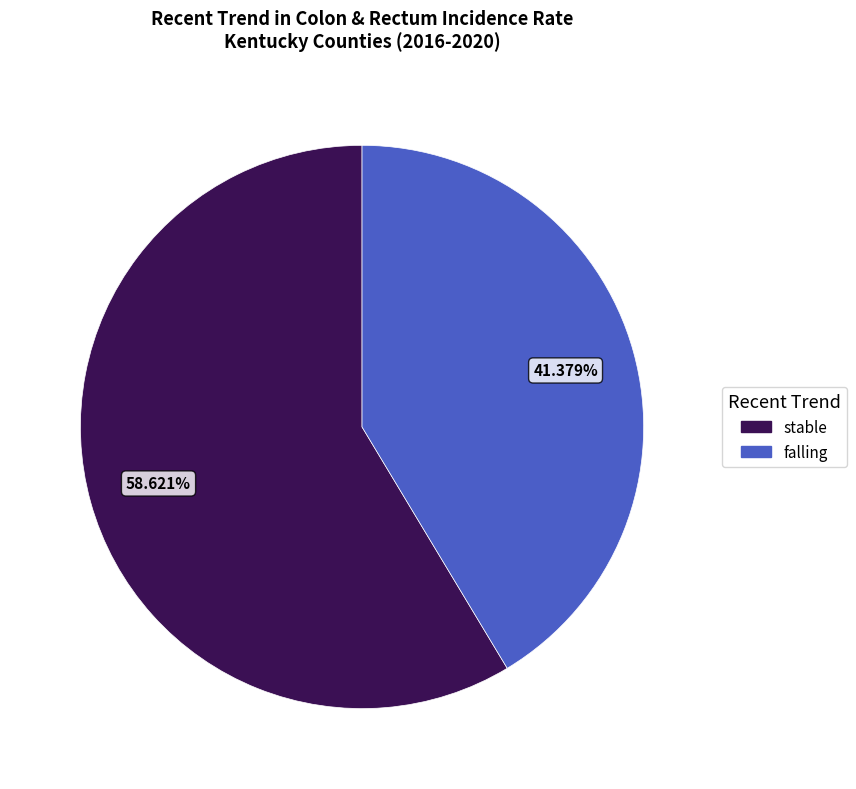

Count the number of slices in the pie.

2